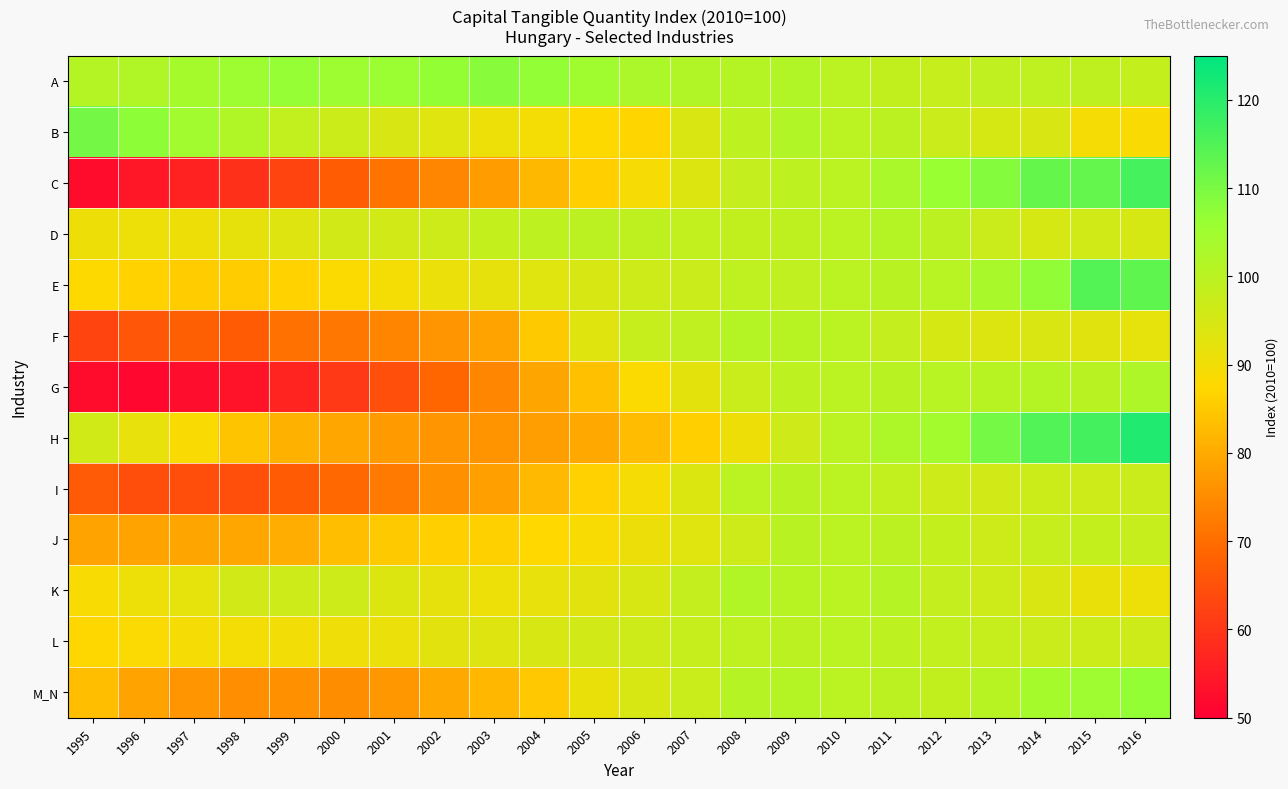

Reading left to right, transcribe all the data shown in this chart.

A: 1995=101.0	1996=101.9	1997=103.8	1998=105.3	1999=106.5	2000=105.3	2001=106.0	2002=106.7	2003=108.2	2004=106.9	2005=104.9	2006=102.7	2007=101.7	2008=101.2	2009=101.6	2010=100.0	2011=98.7	2012=98.0	2013=99.0	2014=99.1	2015=99.3	2016=98.3
B: 1995=110.8	1996=107.6	1997=104.7	1998=102.0	1999=98.5	2000=96.9	2001=94.6	2002=93.2	2003=90.6	2004=89.6	2005=87.8	2006=87.0	2007=94.3	2008=99.4	2009=101.7	2010=100.0	2011=99.8	2012=97.2	2013=95.1	2014=94.6	2015=89.2	2016=88.7
C: 1995=52.4	1996=54.2	1997=56.4	1998=59.0	1999=62.6	2000=67.1	2001=71.1	2002=74.1	2003=77.9	2004=82.3	2005=86.0	2006=89.1	2007=93.7	2008=98.2	2009=99.4	2010=100.0	2011=103.0	2012=106.0	2013=108.7	2014=112.5	2015=112.6	2016=116.4
D: 1995=90.5	1996=90.7	1997=90.5	1998=91.9	1999=93.4	2000=95.8	2001=96.0	2002=96.7	2003=98.4	2004=99.5	2005=99.7	2006=99.3	2007=98.6	2008=98.7	2009=99.4	2010=100.0	2011=101.2	2012=99.7	2013=97.3	2014=95.1	2015=96.1	2016=95.2
E: 1995=87.7	1996=86.5	1997=85.5	1998=85.5	1999=86.6	2000=88.1	2001=89.6	2002=91.0	2003=91.9	2004=93.1	2005=94.8	2006=96.8	2007=97.4	2008=99.1	2009=99.1	2010=100.0	2011=100.2	2012=100.5	2013=103.2	2014=107.1	2015=114.6	2016=113.2
F: 1995=62.6	1996=66.0	1997=67.5	1998=67.0	1999=70.8	2000=71.5	2001=74.0	2002=76.6	2003=78.8	2004=85.1	2005=93.3	2006=98.2	2007=99.0	2008=101.2	2009=100.7	2010=100.0	2011=98.3	2012=95.1	2013=93.7	2014=94.5	2015=92.8	2016=92.3
G: 1995=52.5	1996=51.6	1997=52.6	1998=53.8	1999=56.8	2000=60.6	2001=64.7	2002=68.9	2003=74.0	2004=79.1	2005=83.6	2006=88.2	2007=92.4	2008=97.5	2009=99.4	2010=100.0	2011=100.4	2012=100.5	2013=100.5	2014=101.1	2015=100.2	2016=102.2
H: 1995=96.2	1996=91.6	1997=88.4	1998=84.2	1999=81.2	2000=79.5	2001=77.5	2002=76.6	2003=76.3	2004=78.1	2005=79.8	2006=82.9	2007=86.0	2008=90.6	2009=96.3	2010=100.0	2011=102.4	2012=104.3	2013=110.4	2014=114.9	2015=116.6	2016=121.0
I: 1995=66.6	1996=64.3	1997=64.3	1998=64.5	1999=66.9	2000=69.2	2001=72.2	2002=75.7	2003=78.2	2004=82.4	2005=86.2	2006=89.3	2007=94.0	2008=100.1	2009=100.3	2010=100.0	2011=98.6	2012=96.7	2013=95.8	2014=96.9	2015=96.6	2016=97.1
J: 1995=78.7	1996=78.7	1997=79.2	1998=79.5	1999=80.4	2000=83.3	2001=85.0	2002=86.0	2003=86.2	2004=87.4	2005=88.9	2006=90.9	2007=93.1	2008=96.6	2009=100.4	2010=100.0	2011=99.8	2012=98.4	2013=96.9	2014=97.8	2015=98.4	2016=97.8
K: 1995=88.8	1996=90.8	1997=92.3	1998=95.8	1999=96.5	2000=96.5	2001=93.5	2002=91.9	2003=90.6	2004=91.7	2005=92.7	2006=94.9	2007=98.3	2008=101.4	2009=100.6	2010=100.0	2011=100.8	2012=98.3	2013=96.8	2014=94.1	2015=91.6	2016=90.7
L: 1995=87.3	1996=88.3	1997=89.3	1998=89.7	1999=89.8	2000=90.4	2001=91.1	2002=92.6	2003=93.4	2004=94.7	2005=95.8	2006=96.8	2007=97.9	2008=99.1	2009=99.8	2010=100.0	2011=99.5	2012=98.6	2013=97.8	2014=97.3	2015=97.0	2016=96.7
M_N: 1995=83.2	1996=78.8	1997=76.6	1998=75.3	1999=75.9	2000=75.3	2001=77.0	2002=79.7	2003=82.2	2004=84.8	2005=91.4	2006=95.0	2007=97.6	2008=100.7	2009=101.1	2010=100.0	2011=99.8	2012=98.7	2013=100.6	2014=103.8	2015=105.2	2016=106.8